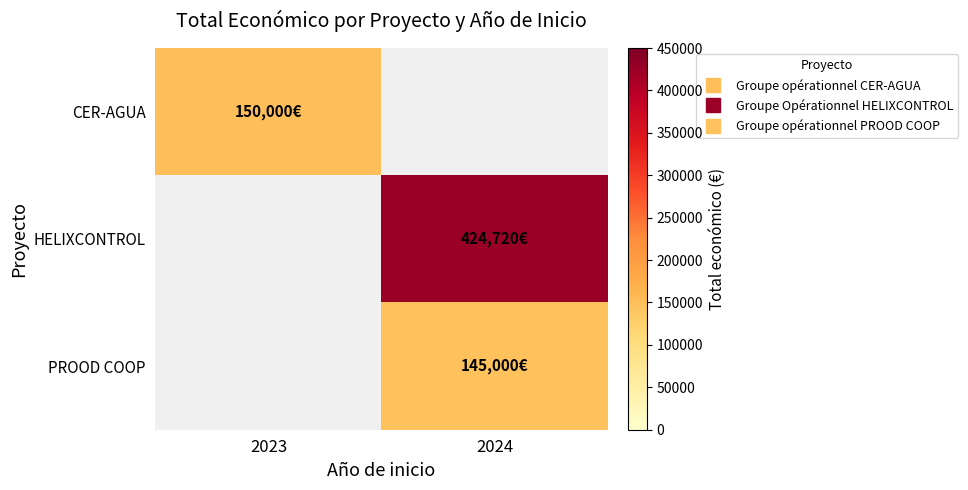

What is the greatest value displayed?

424720.0